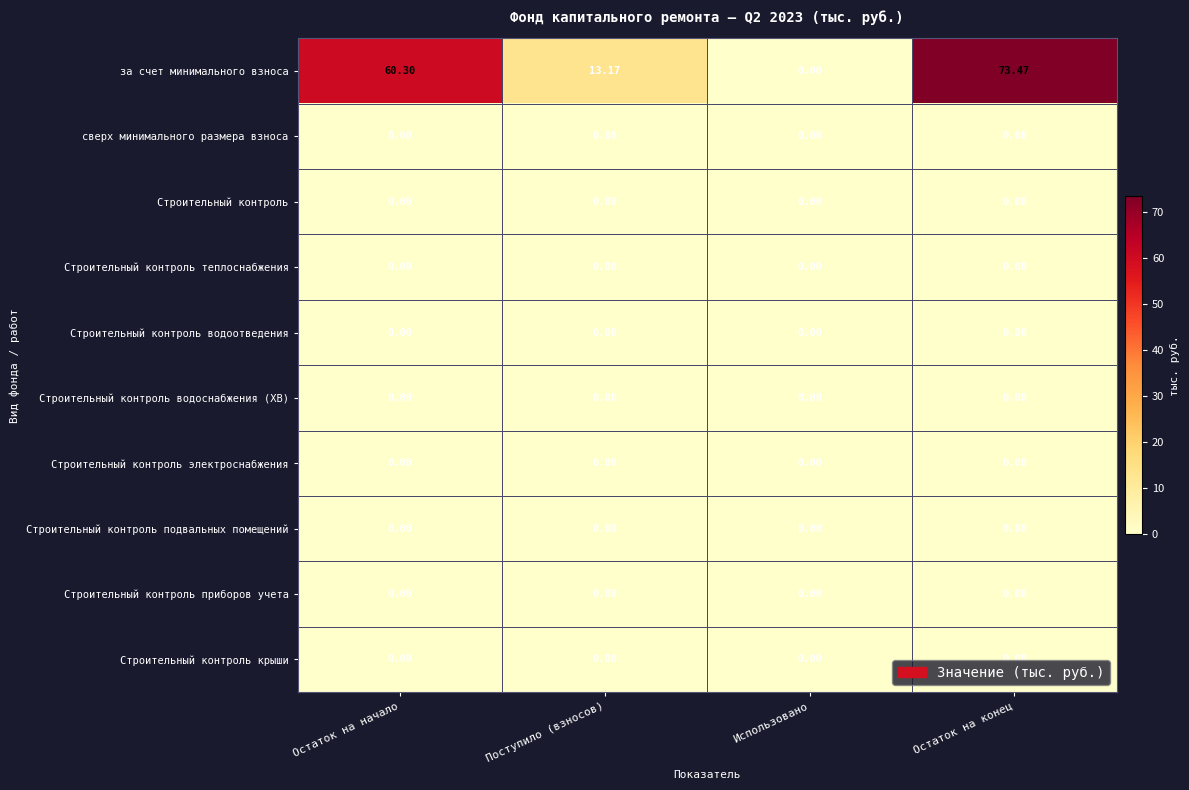

Which category has the highest value across all series?

Остаток на конец